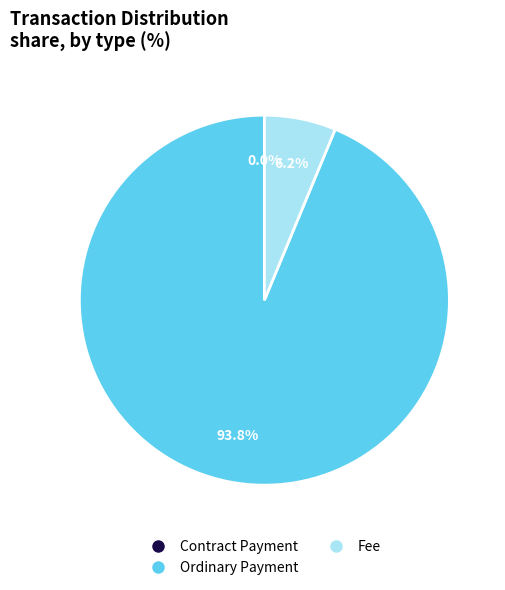

What is the largest slice in the pie chart?

Ordinary Payment